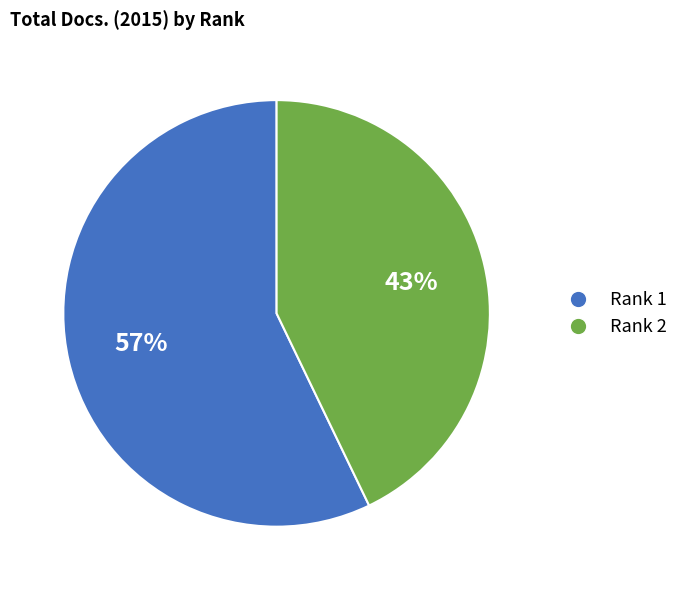

What is the majority slice?

Rank 1